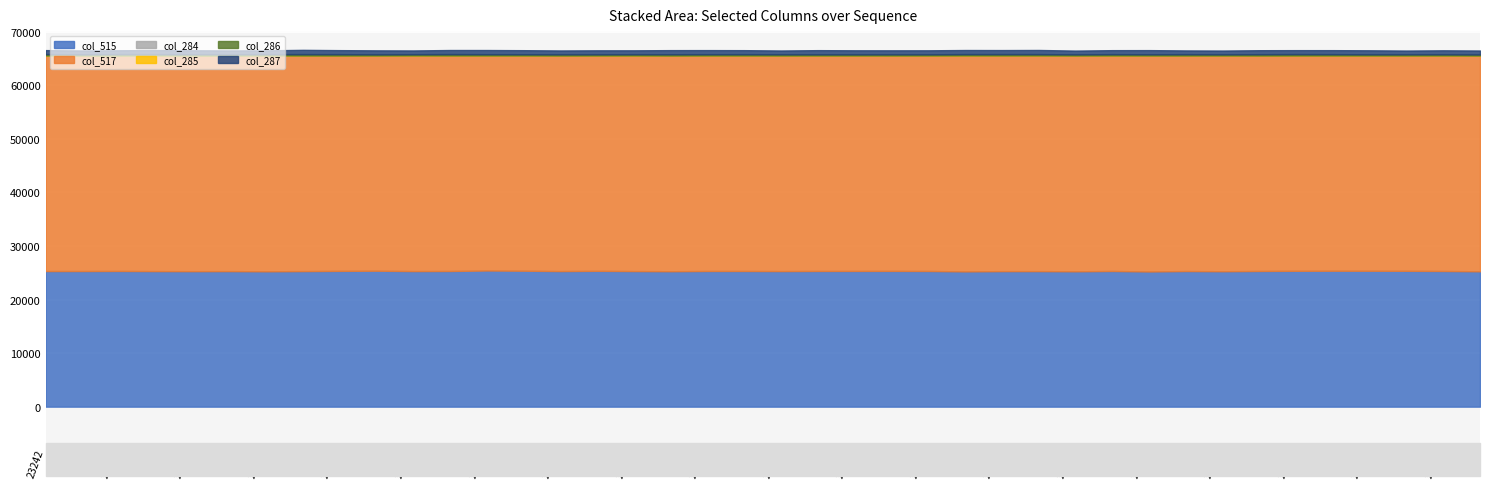

Which category has the lowest value in the col_517 series?

23254